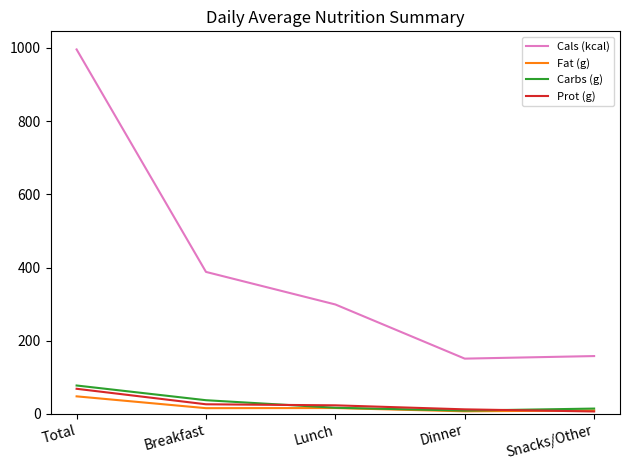

What is the difference between the Cals (kcal) values at Total and Snacks/Other?

838.0